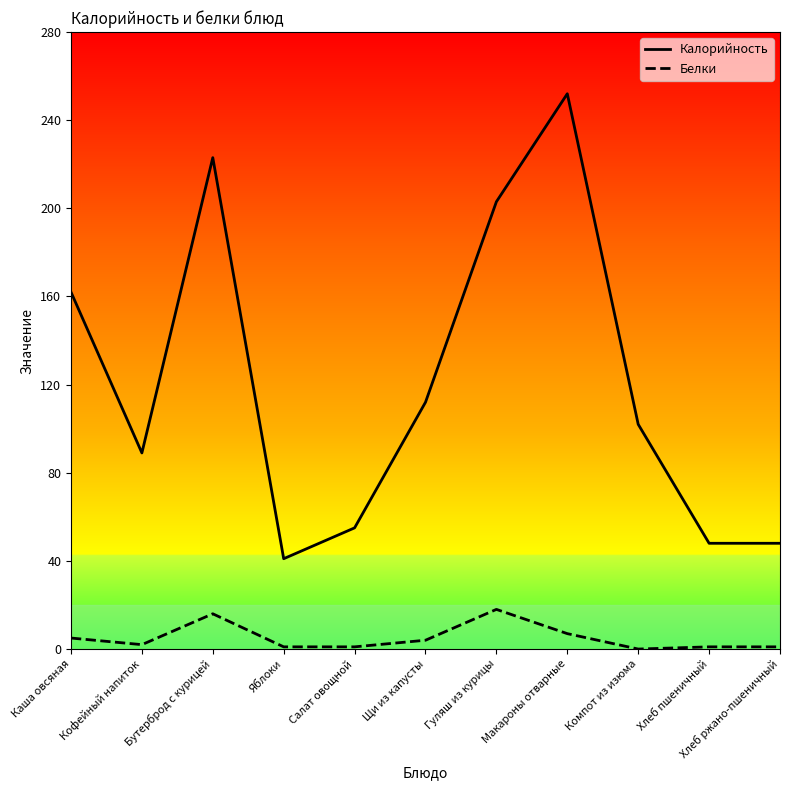

What position from the left is Гуляш из курицы?

7